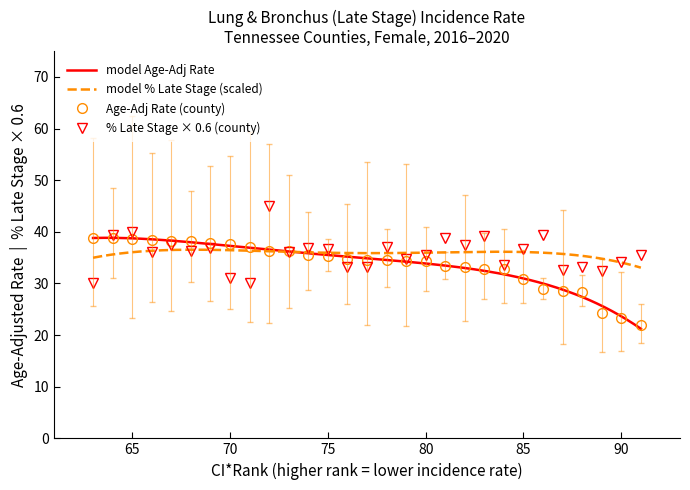

What is the total value across all series at Hardin?

172.8